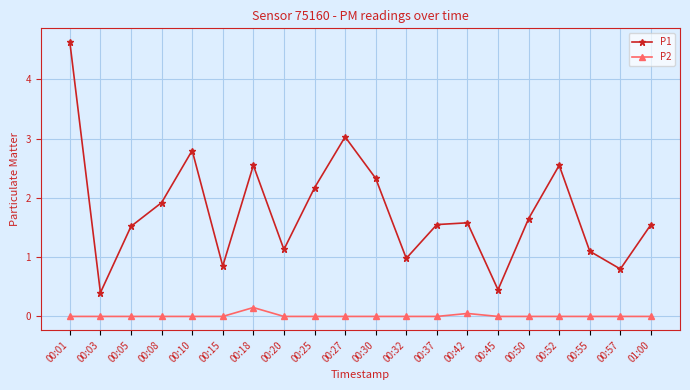

Which series has the largest range (max minus min)?

P1